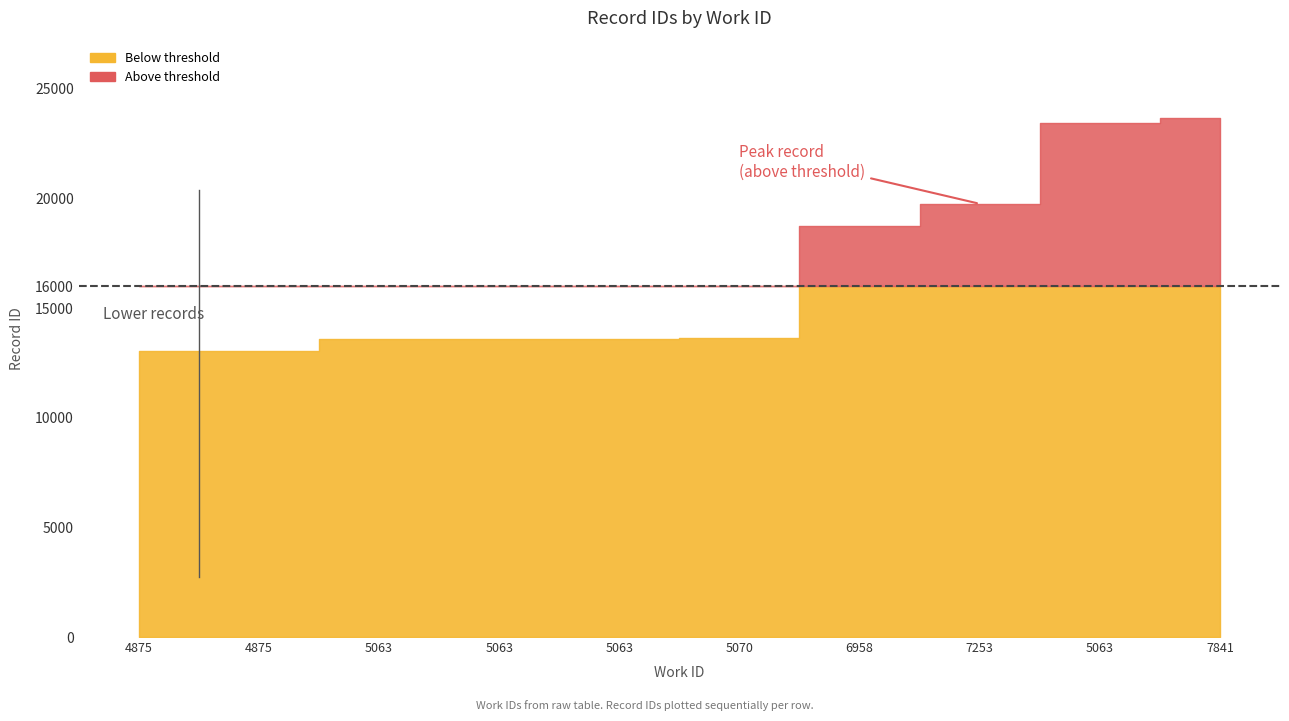

Where does the data first go above 13622?

6958